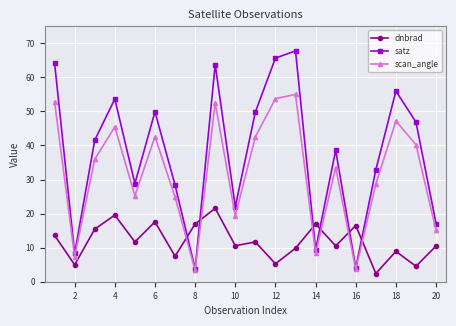

How many interior local peaks does the satz series have?

6